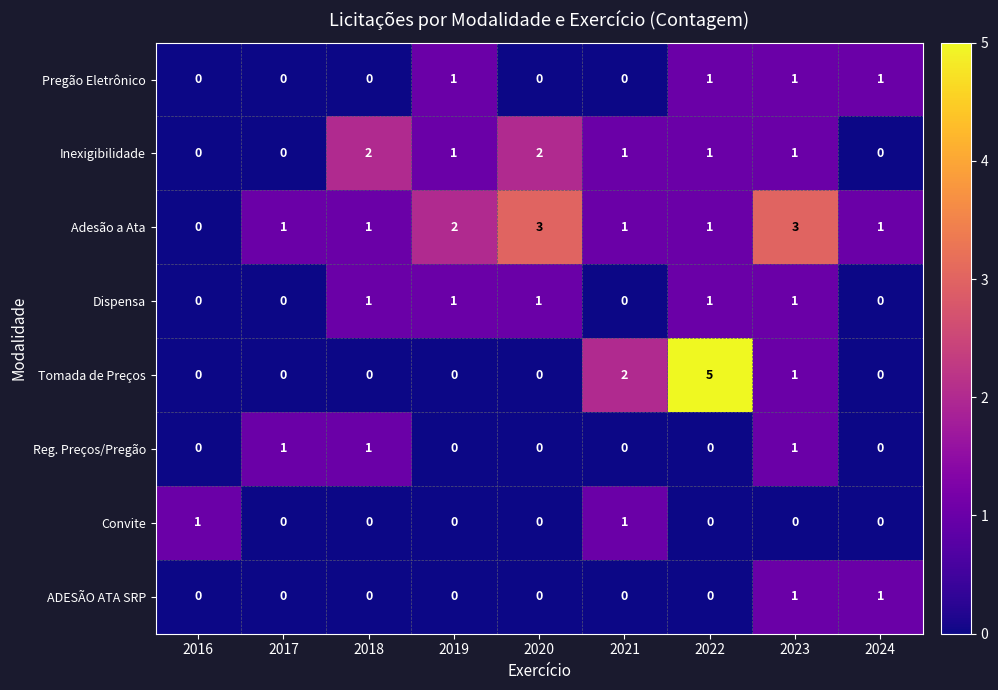

Where does the Inexigibilidade series first go above 1?

2018